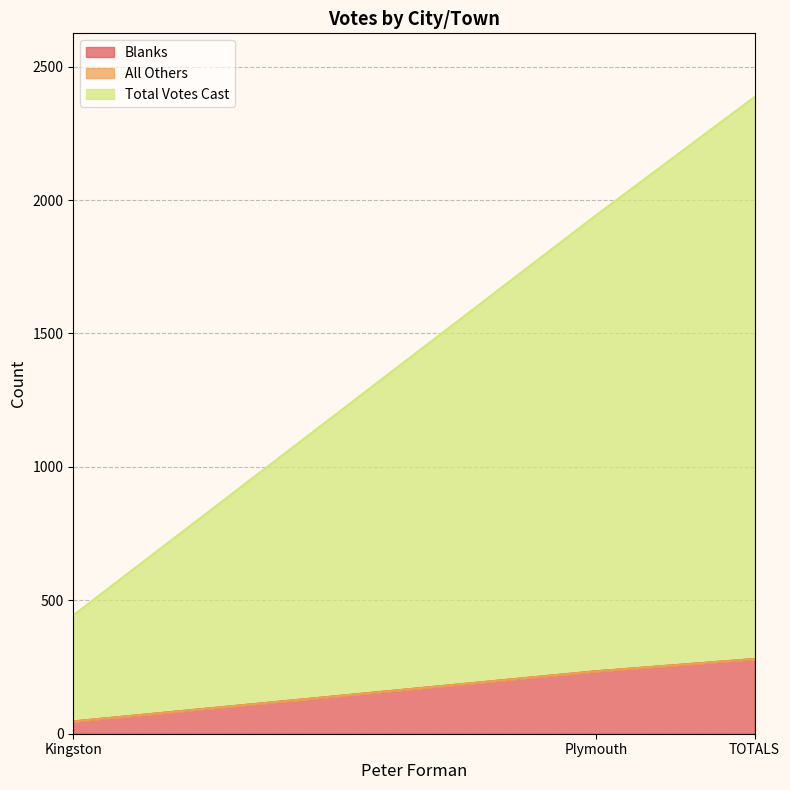

Is it true that Blanks equals 337 at Plymouth?

False